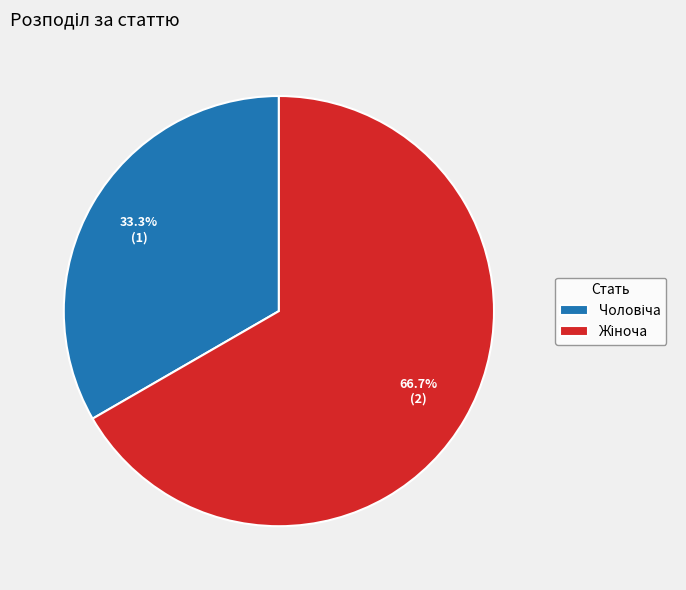

Is there a majority slice in this chart?

Yes